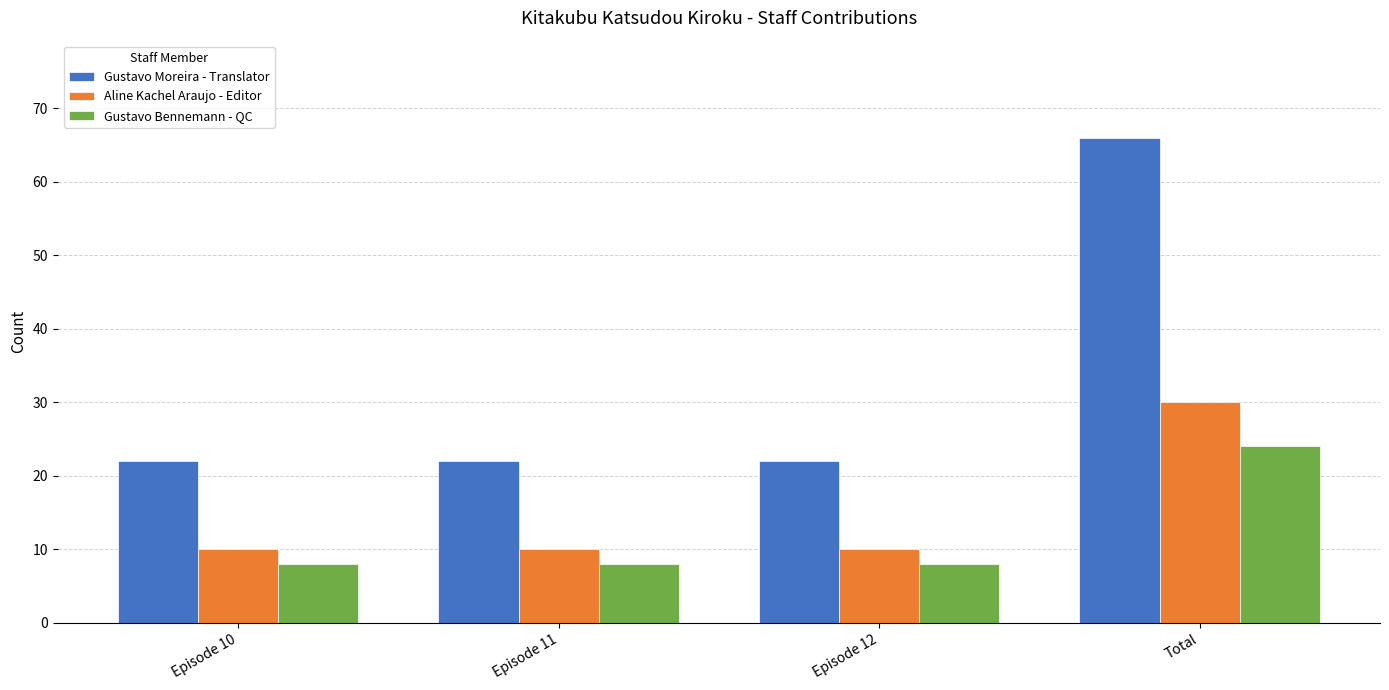

Is it true that Aline Kachel Araujo - Editor equals 10 at Episode 12?

True